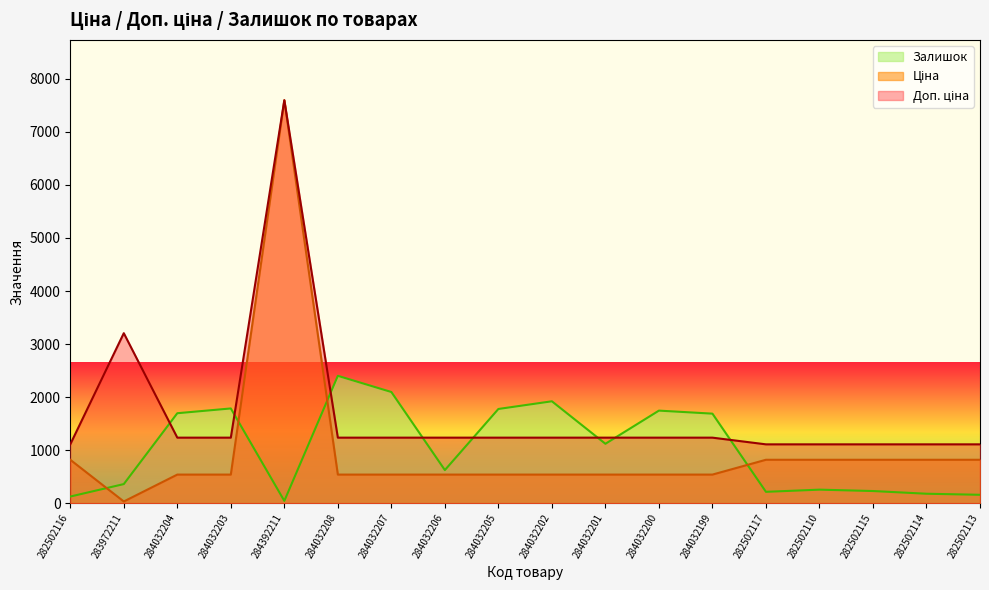

What is the approximate value of Залишок at 284032203?

1786.0